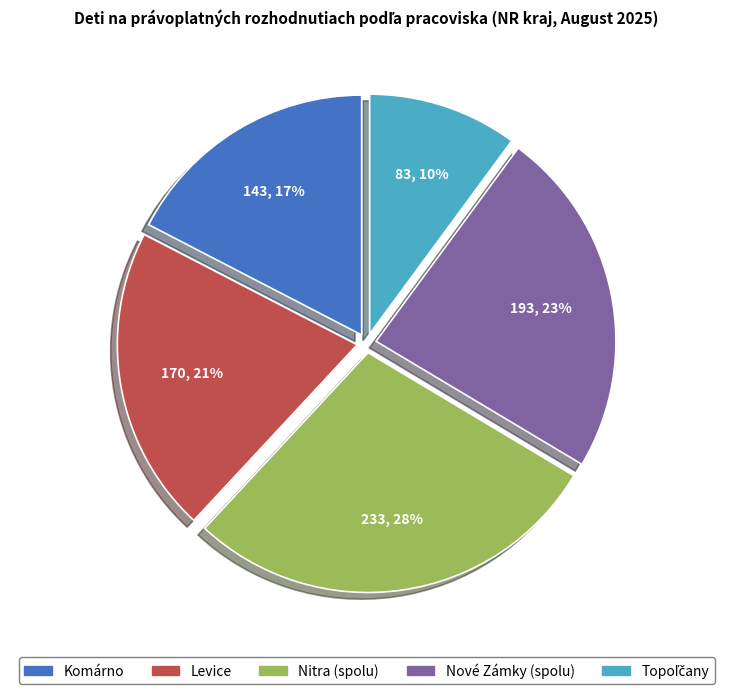

The Nové Zámky (spolu) slice represents 23% of the pie. True or false?

True